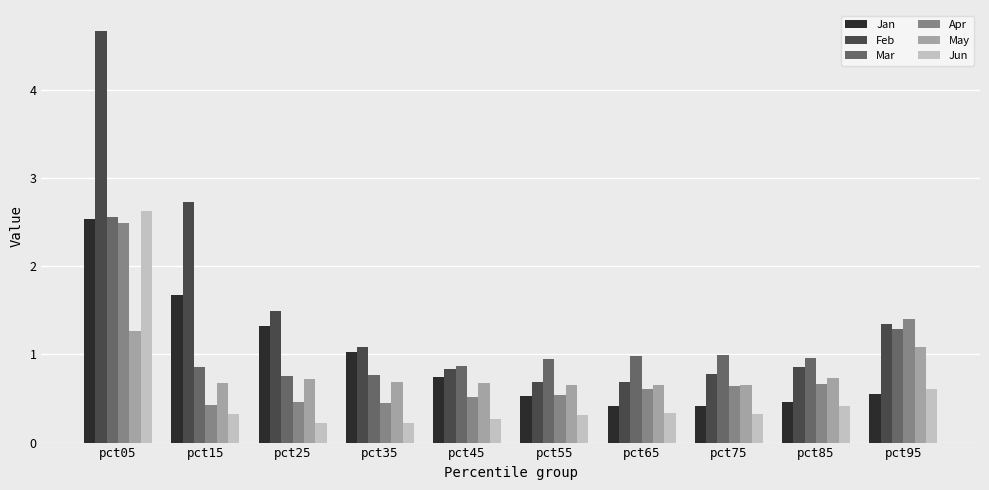

How many categories are shown in the chart?

10